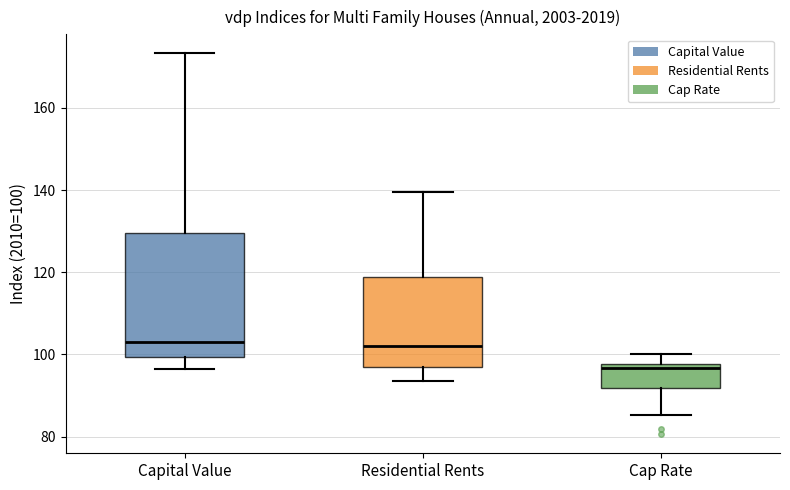

Where does the lower whisker of the box for Residential Rents end on the y-axis? The values are not printed on the chart, so give them approximately, as read against the axis.

94